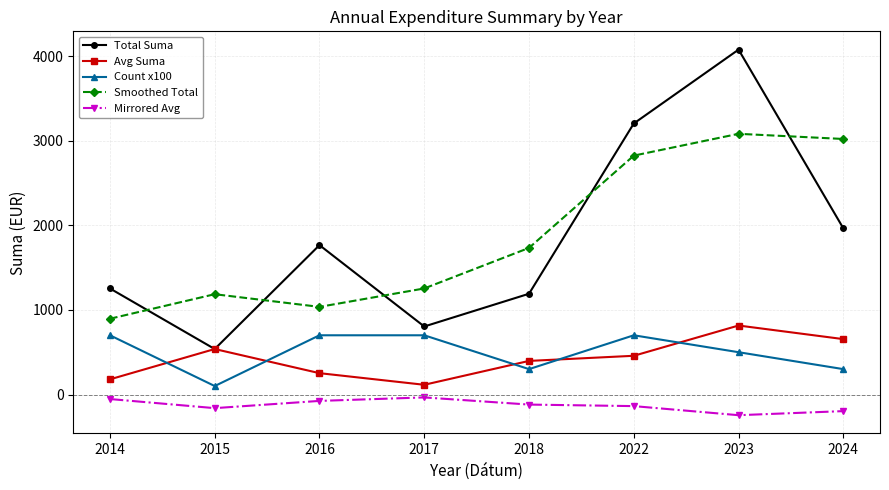

What is the difference between the second highest and second lowest values in the Smoothed Total series?

1984.9